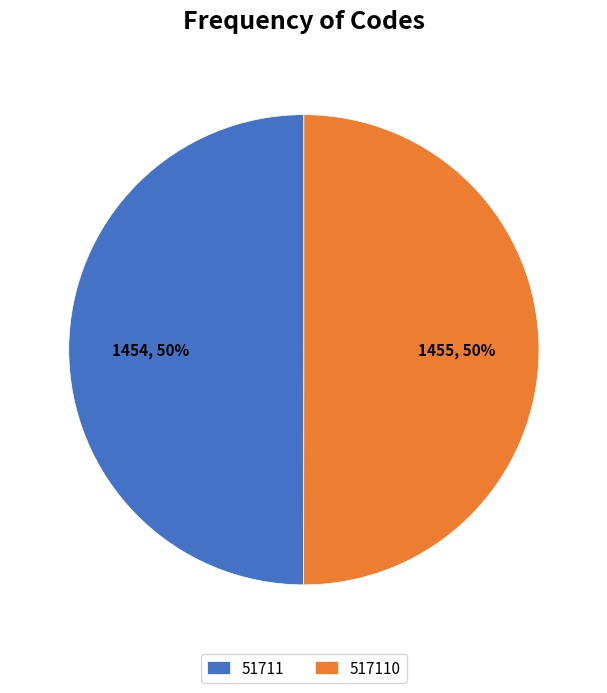

To the nearest percent, what percentage of the pie is 51711?

50%